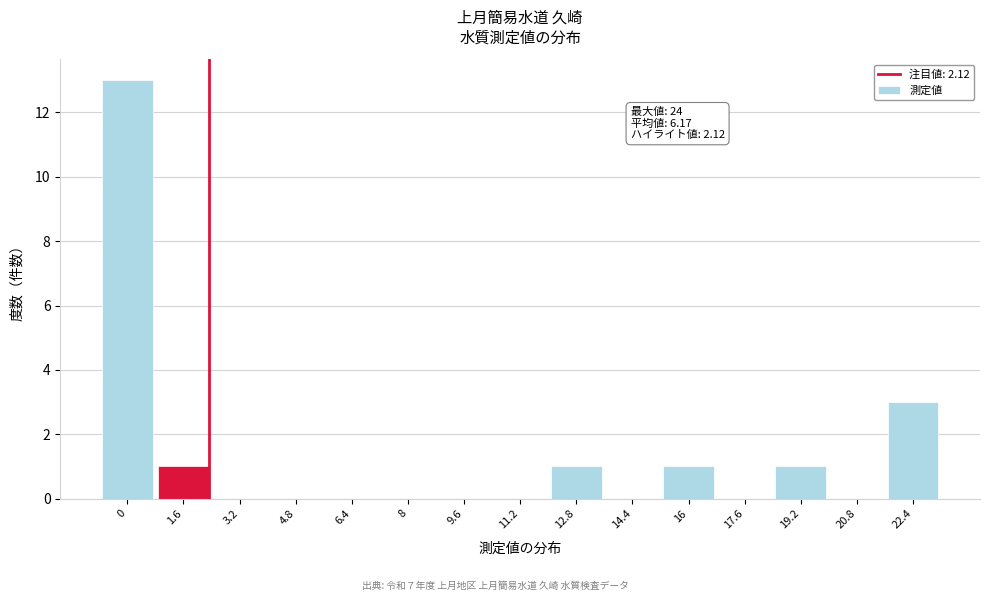

Reading right to left, what are all the values shown in this chart?

22.4=3	20.8=0	19.2=1	17.6=0	16=1	14.4=0	12.8=1	11.2=0	9.6=0	8=0	6.4=0	4.8=0	3.2=0	1.6=1	0=13